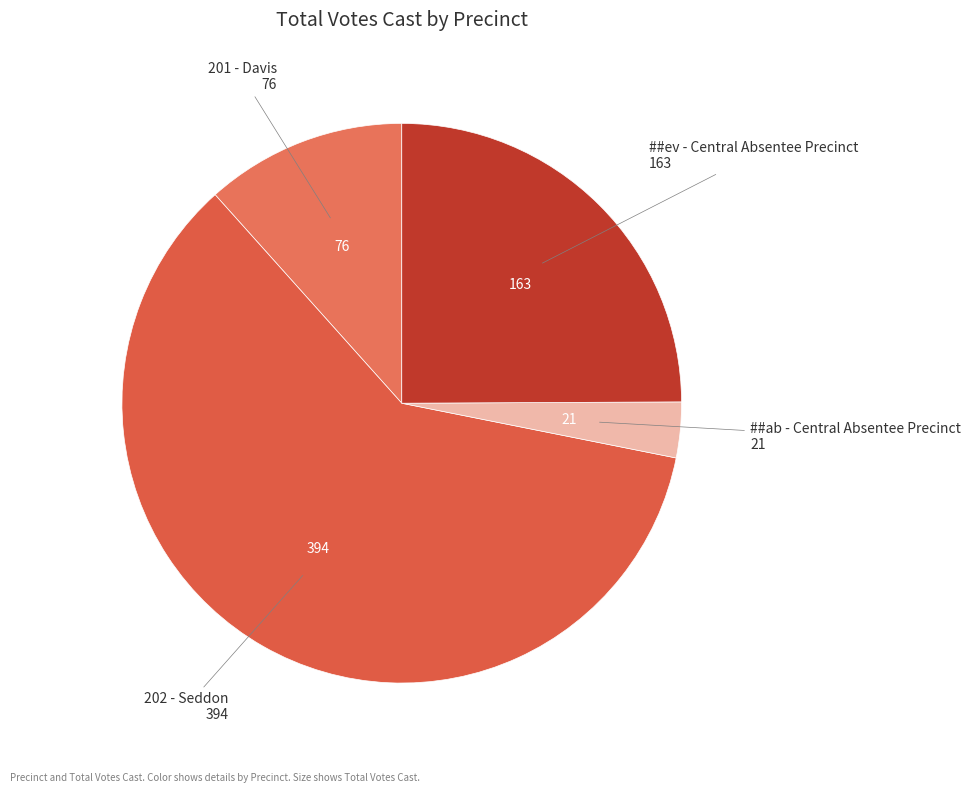

Rank the categories by value from lowest to highest.

##ab - Central Absentee Precinct, 201 - Davis, ##ev - Central Absentee Precinct, 202 - Seddon